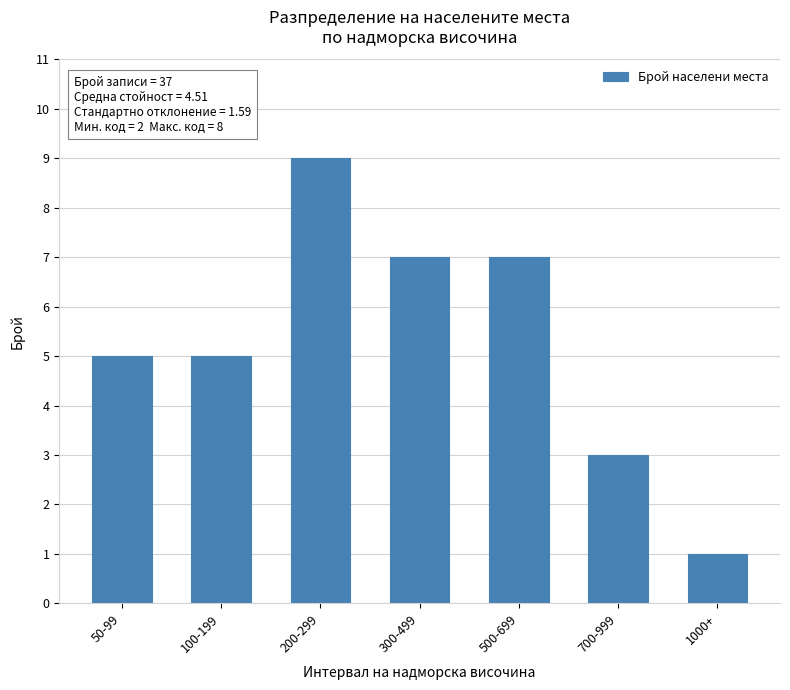

Reading left to right, extract all data points from this chart.

5	5	9	7	7	3	1